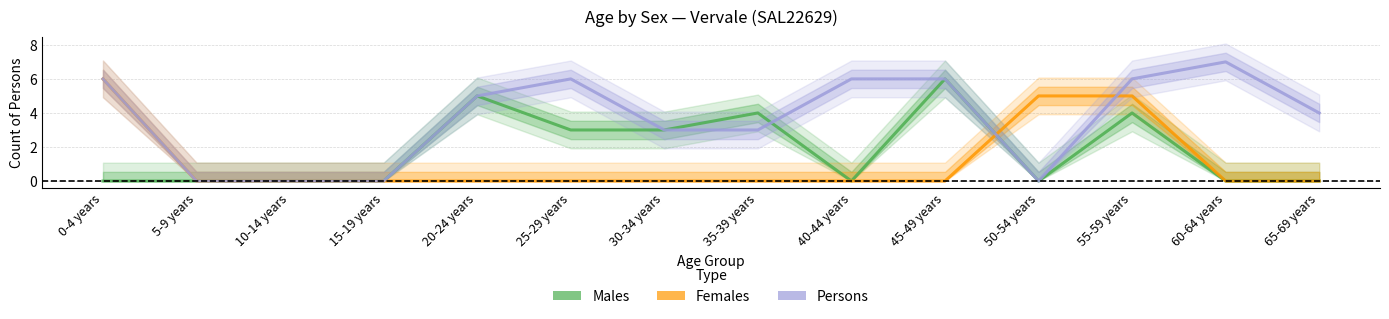

How many times do Persons and Females cross each other?

2